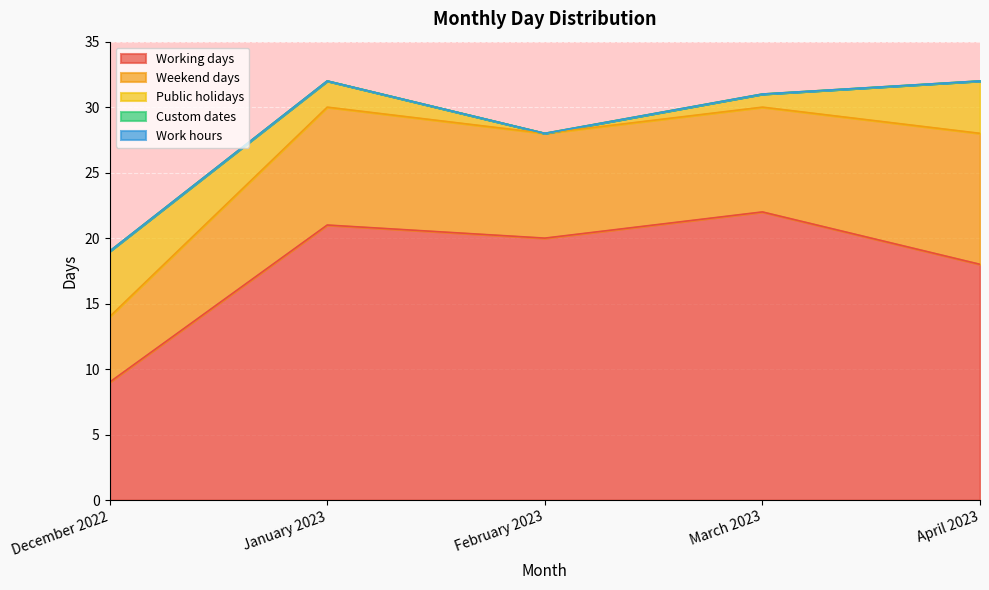

Reading right to left, transcribe all the data shown in this chart.

Working days: April 2023=18	March 2023=22	February 2023=20	January 2023=21	December 2022=9
Weekend days: April 2023=10	March 2023=8	February 2023=8	January 2023=9	December 2022=5
Public holidays: April 2023=4	March 2023=1	February 2023=0	January 2023=2	December 2022=5
Custom dates: April 2023=0	March 2023=0	February 2023=0	January 2023=0	December 2022=0
Work hours: April 2023=0	March 2023=0	February 2023=0	January 2023=0	December 2022=0